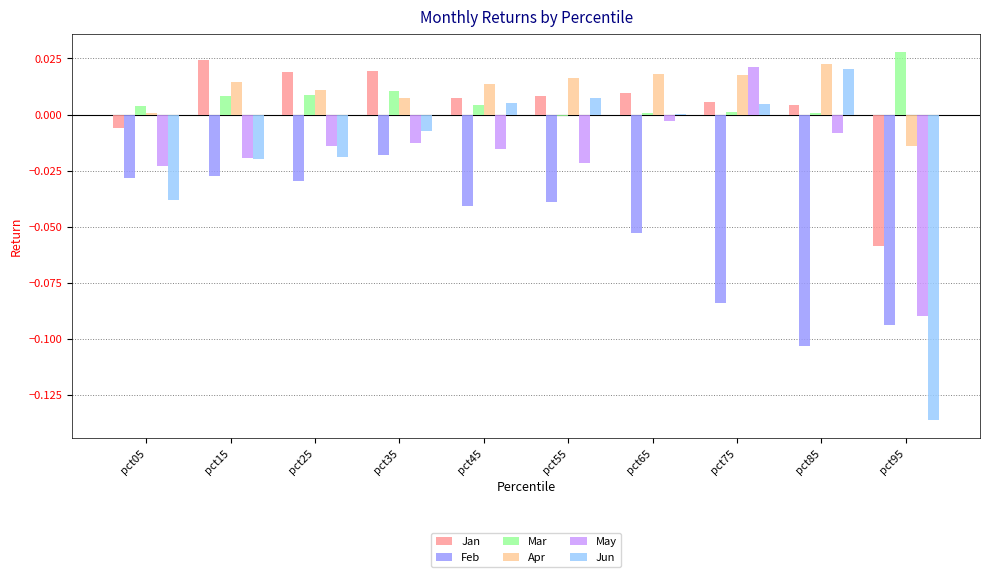

How many distinct data groups are displayed?

6